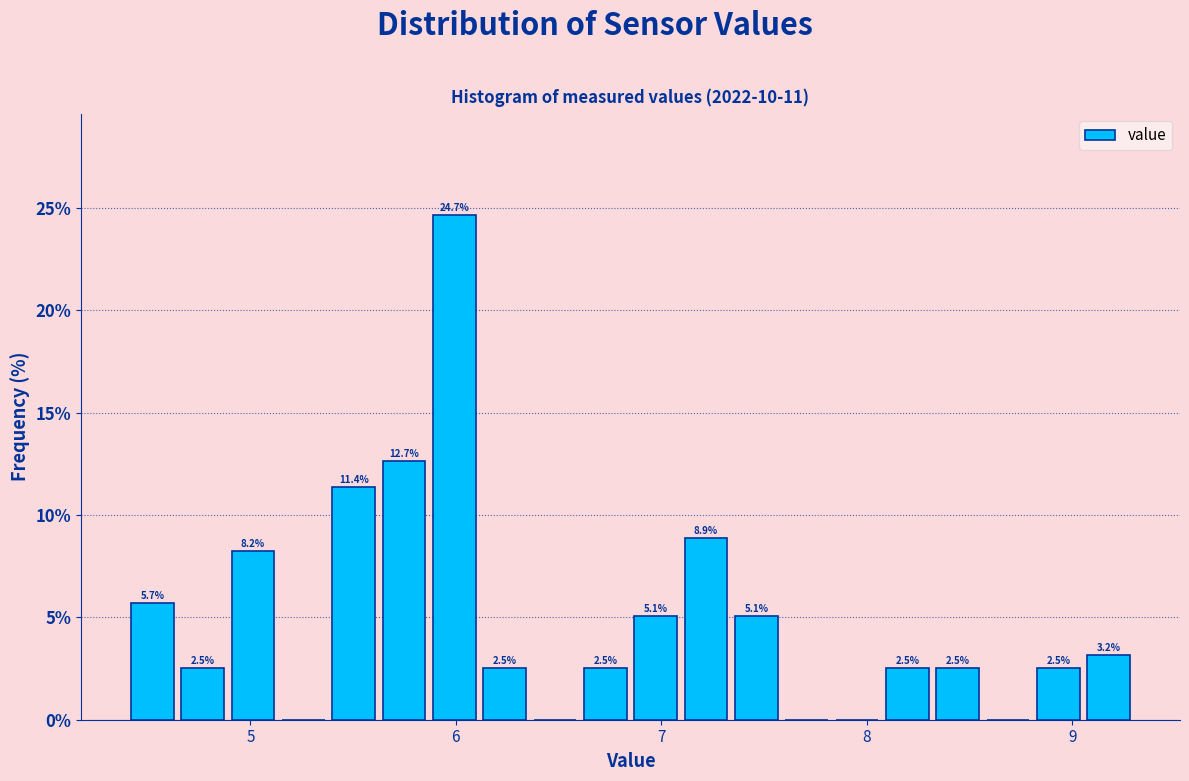

Read against the x-axis, roughly where is the centre of the tallest bar?

6.0